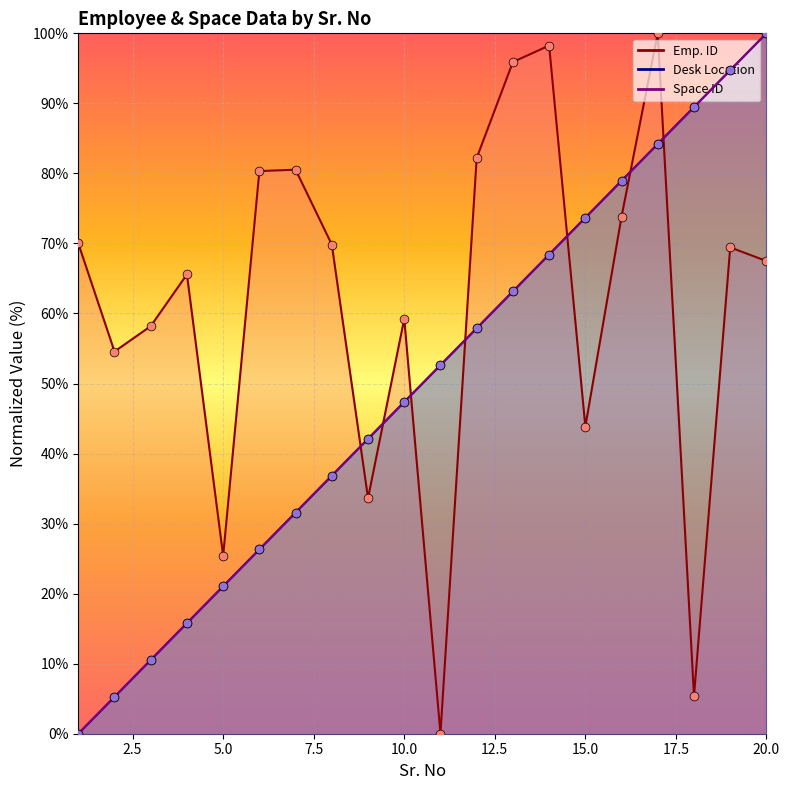

At how many categories does at least one series exceed 2?

20